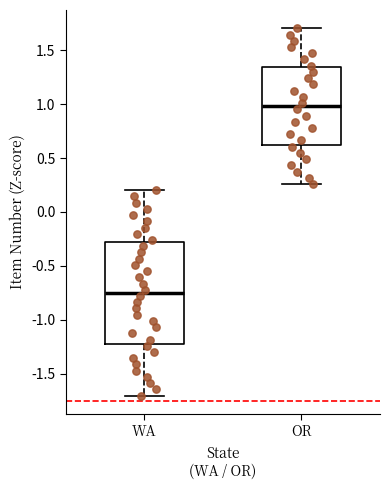

Which box's median line is the lowest?

WA